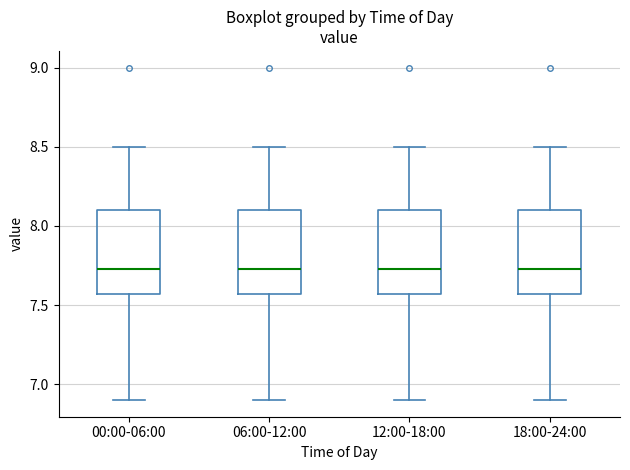

Where does the lower whisker of the box for 00:00-06:00 end on the y-axis? The values are not printed on the chart, so give them approximately, as read against the axis.

6.90